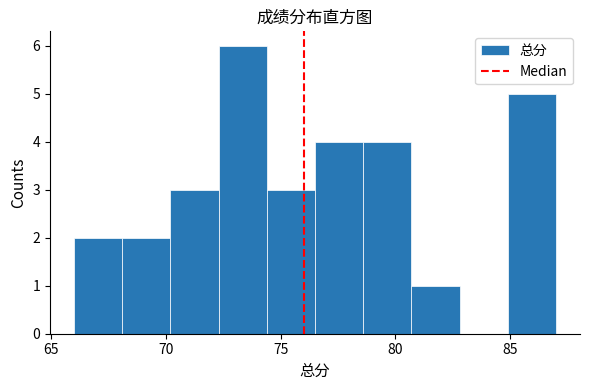

What is the height of the bar covering 80.7 to 82.8 on the x-axis? Neither the bar edges nor the heights are printed on the chart, so give them approximately, as read against the axes.

1